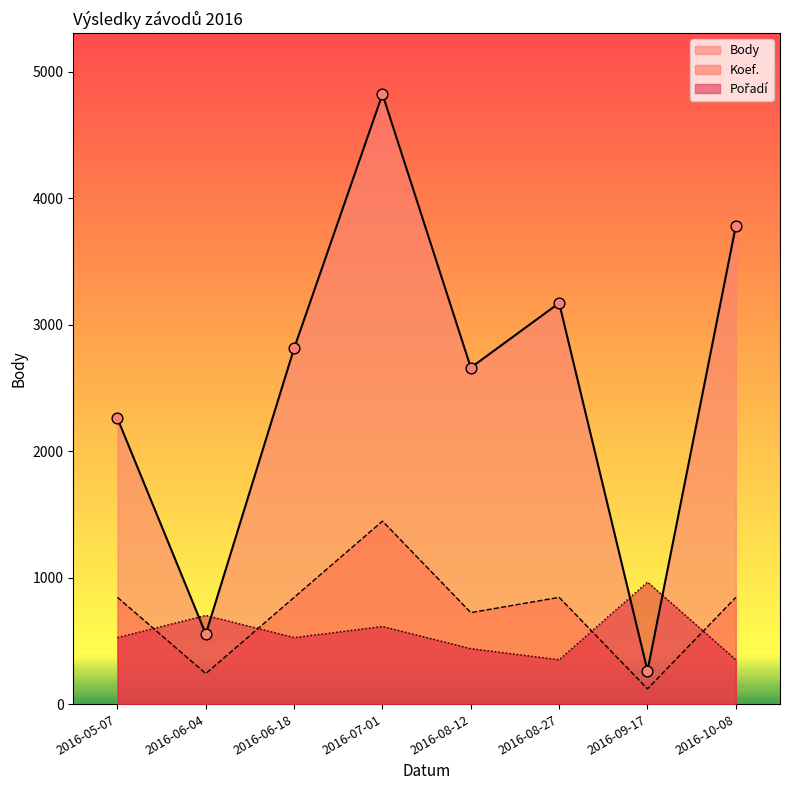

What is the total value across all series at 2016-09-17?

1349.4